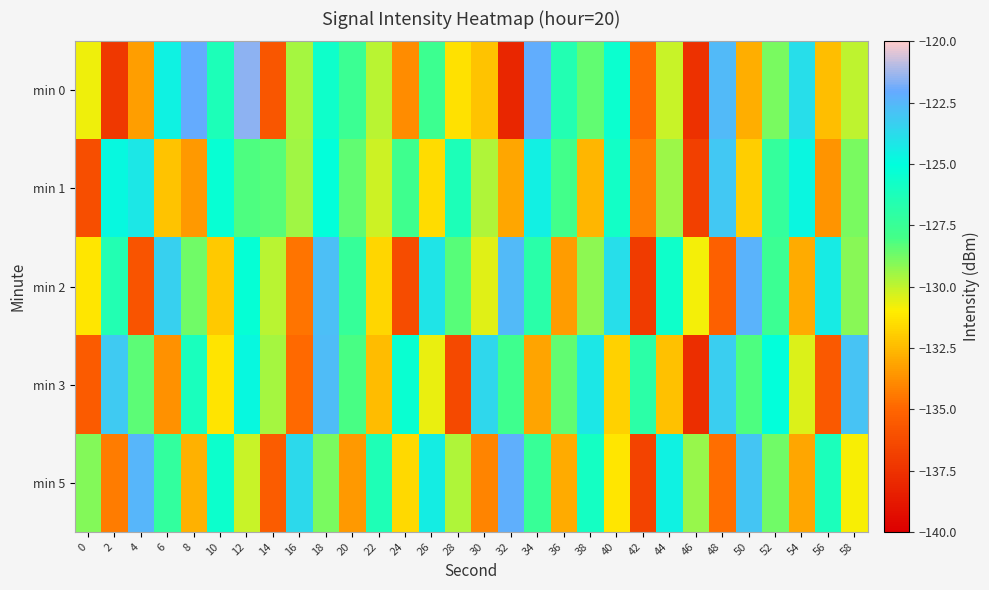

What is the total value across all series at 6?

-641.1